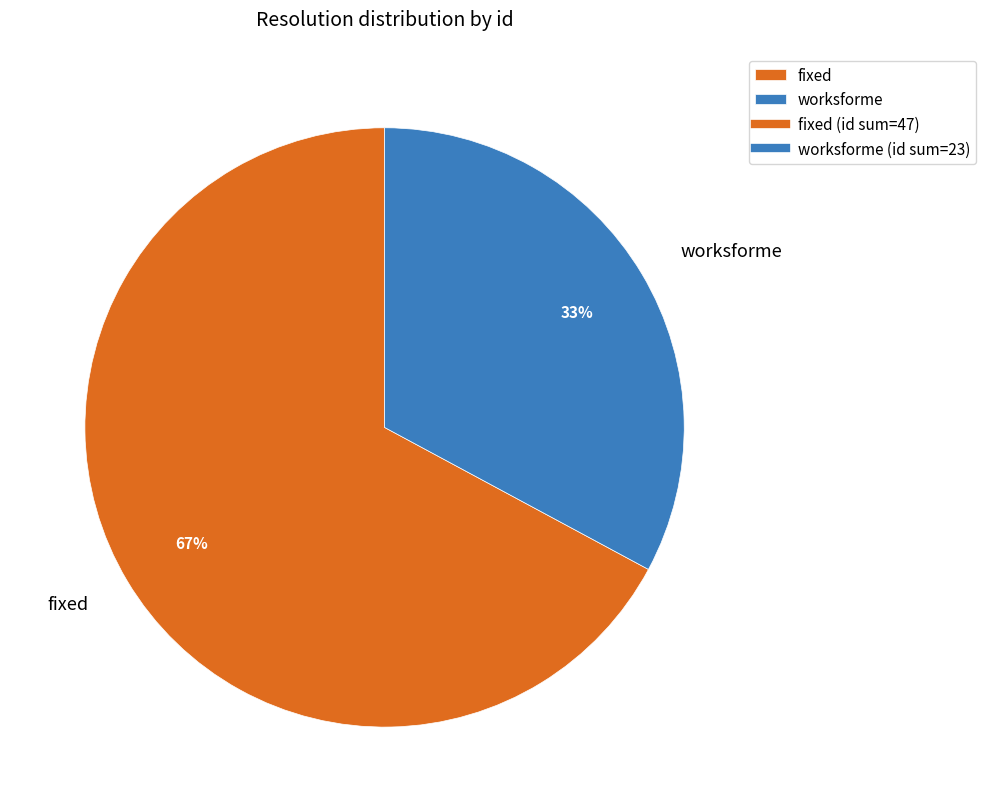

The worksforme slice represents 45% of the pie. True or false?

False